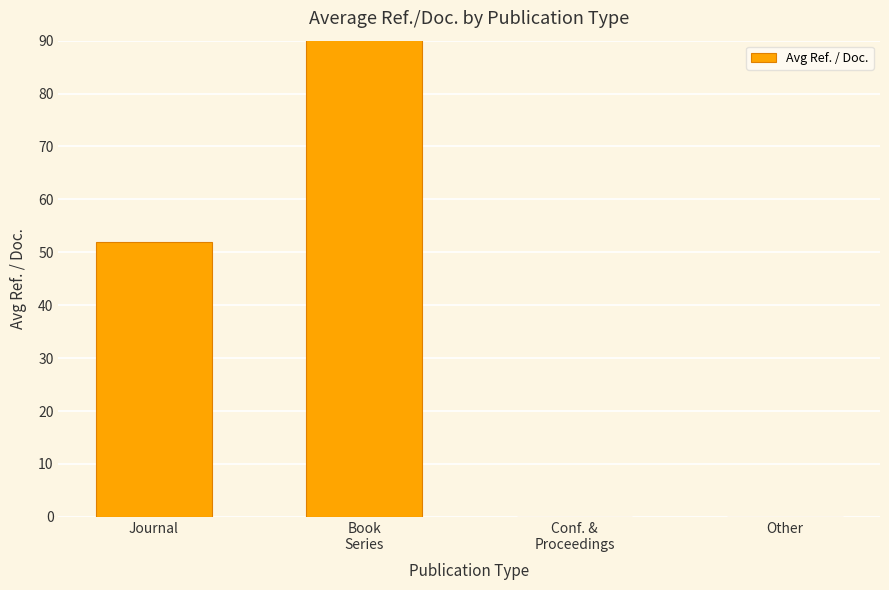

What is the label of the 1st bar from the right?

Other